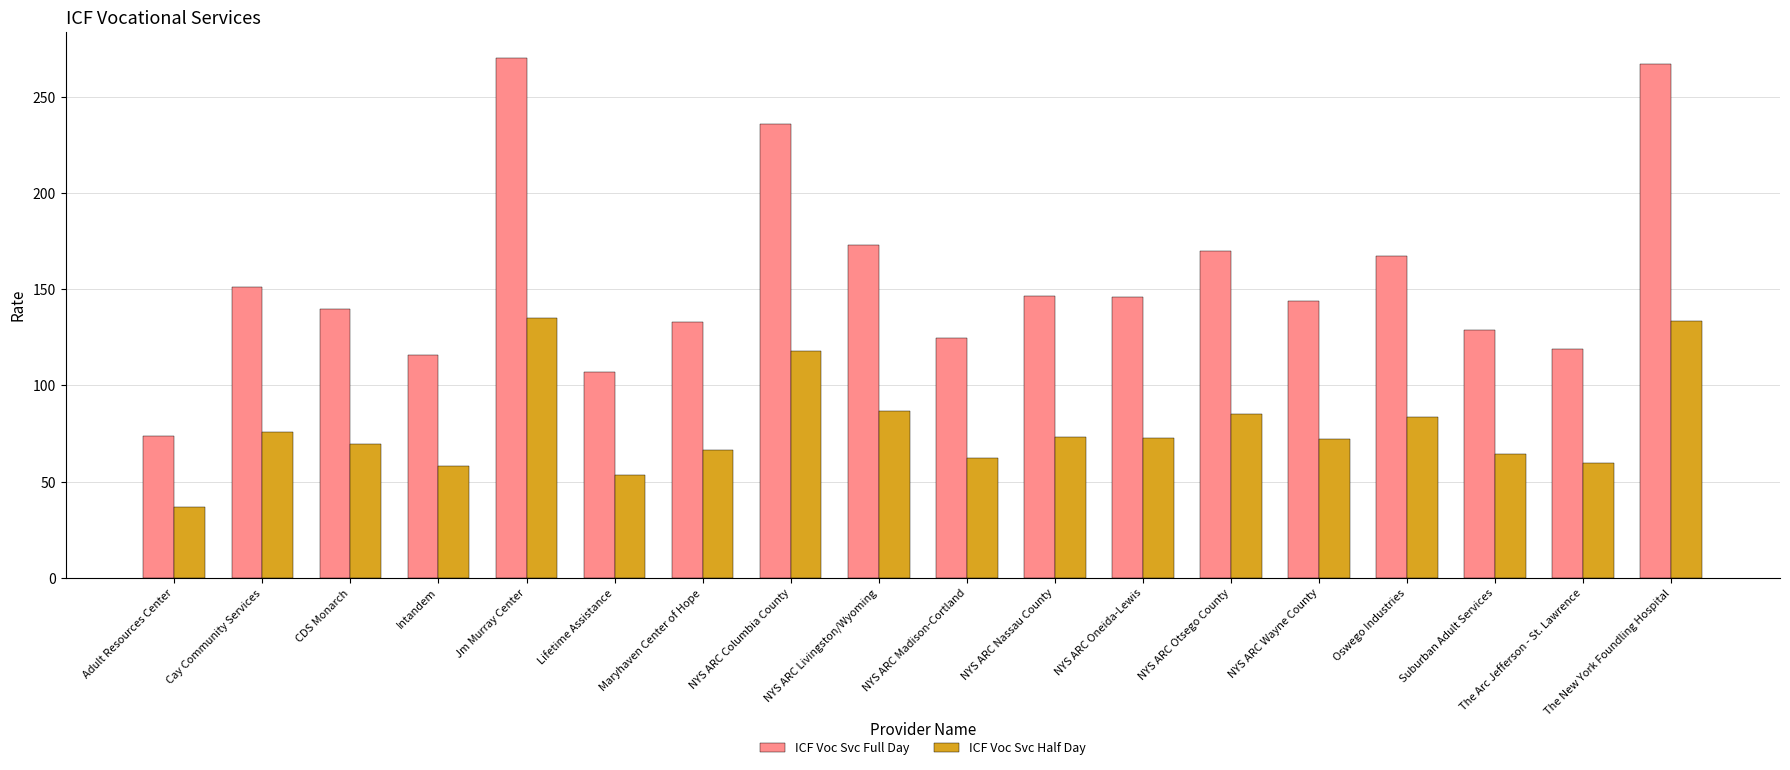

What is the difference between the ICF Voc Svc Half Day values at Cay Community Services and NYS ARC Madison-Cortland?

13.3